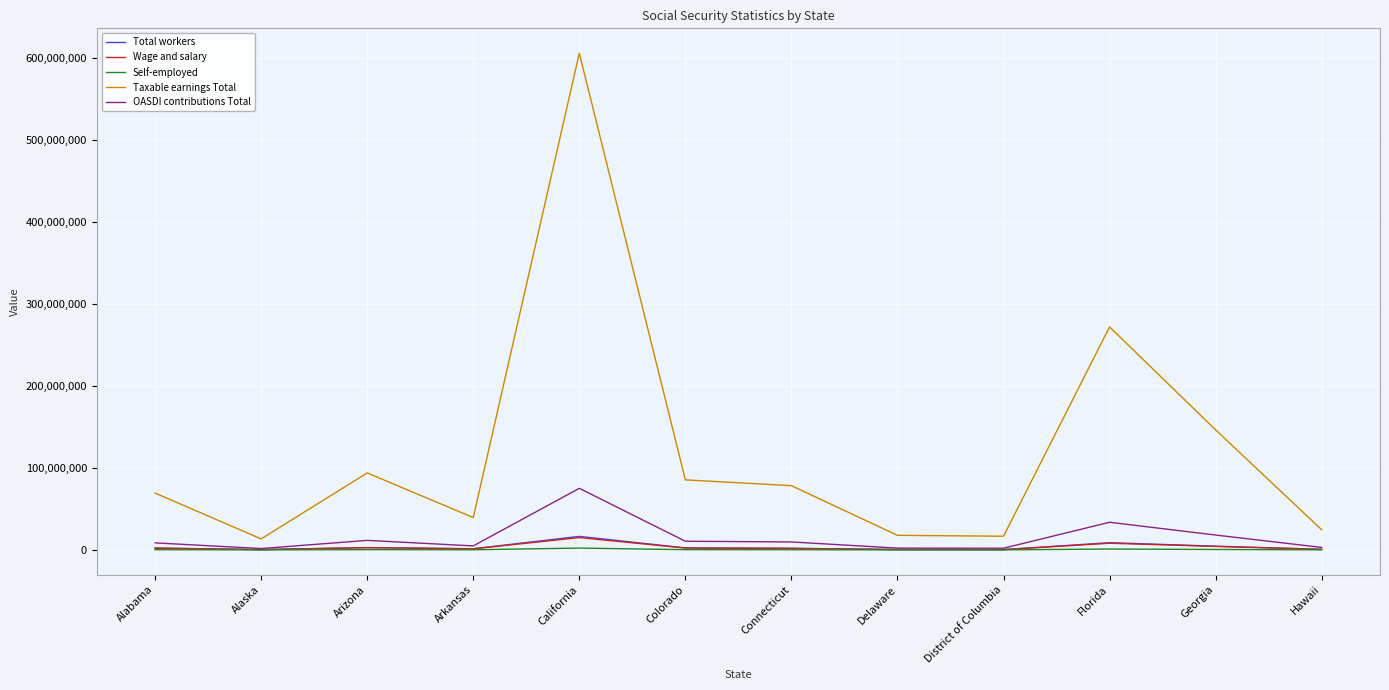

Read the Taxable earnings Total value at Connecticut, to the nearest 10.

78300350